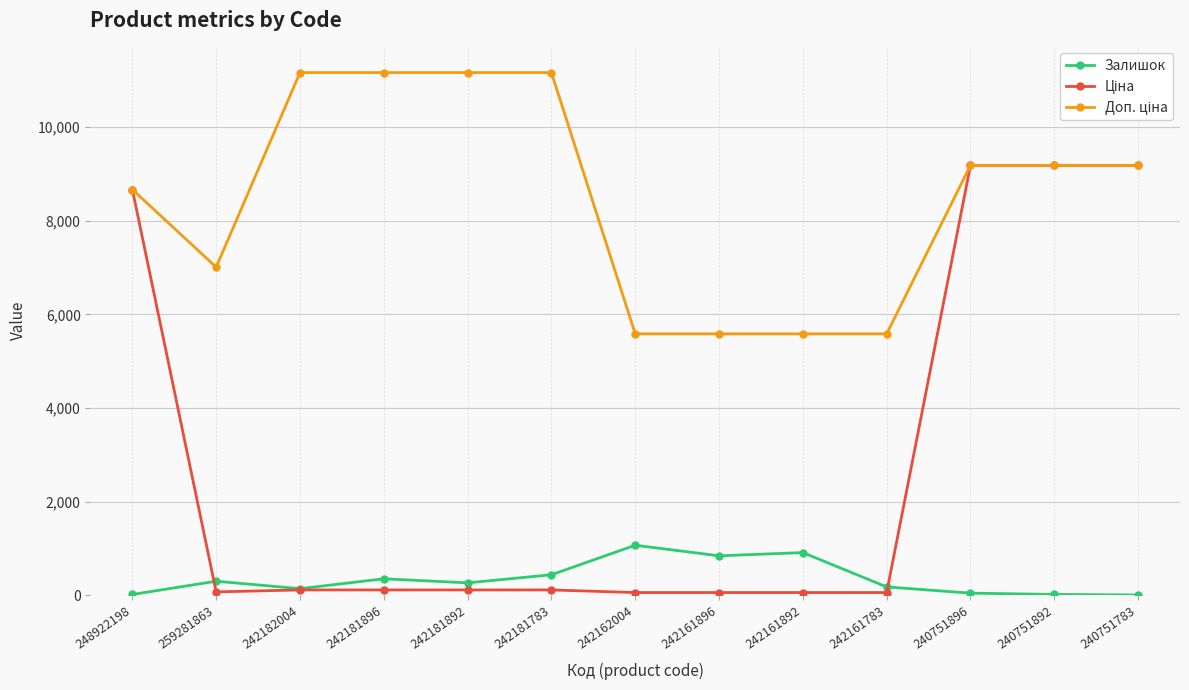

What is the greatest value displayed?

11169.0